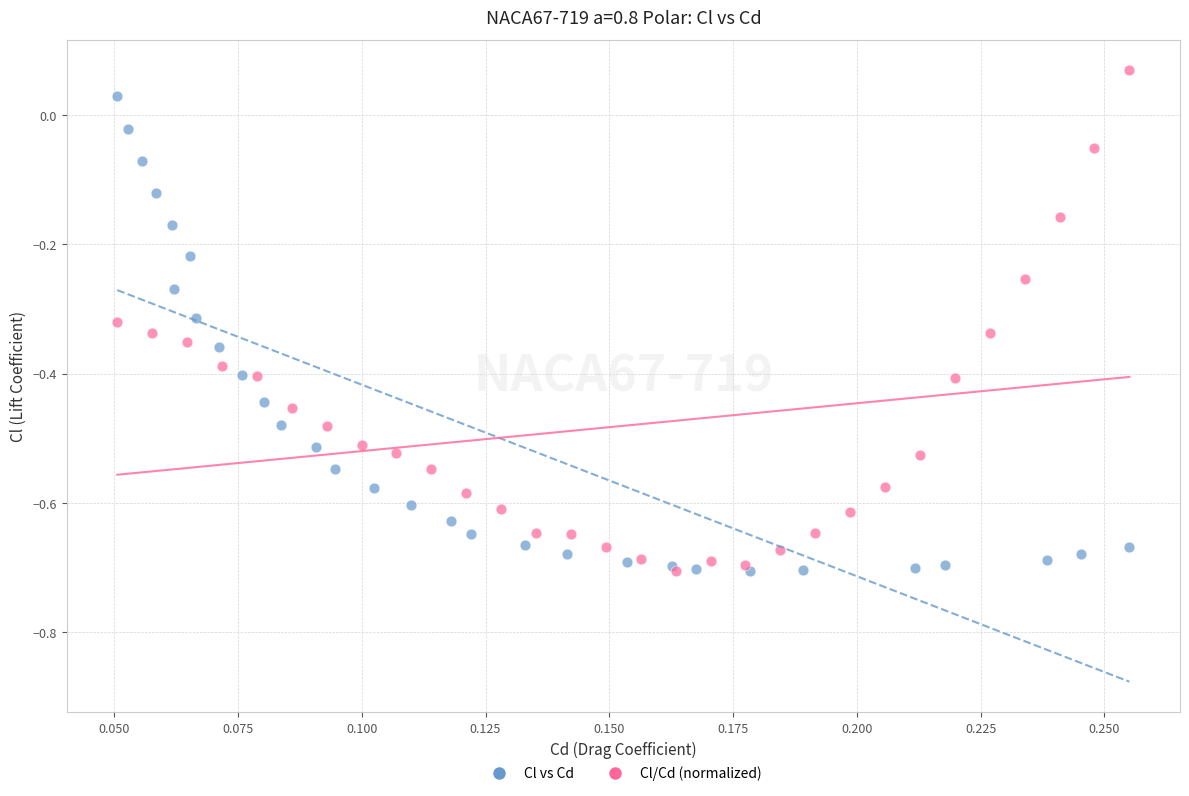

Which series has the widest spread of Y values?

Cl/Cd (normalized)